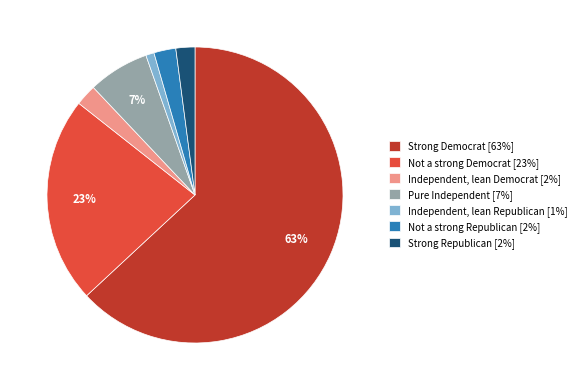

What percentage is the Strong Democrat [63%] slice, to the nearest percent?

63%